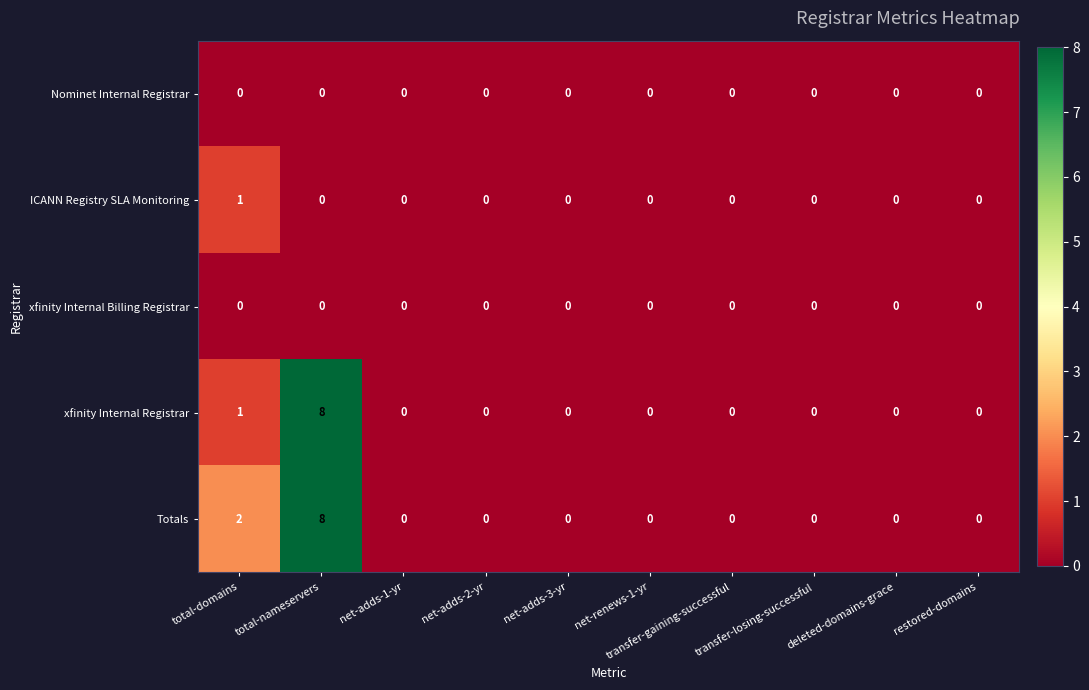

Which series has the largest total across all categories?

Totals